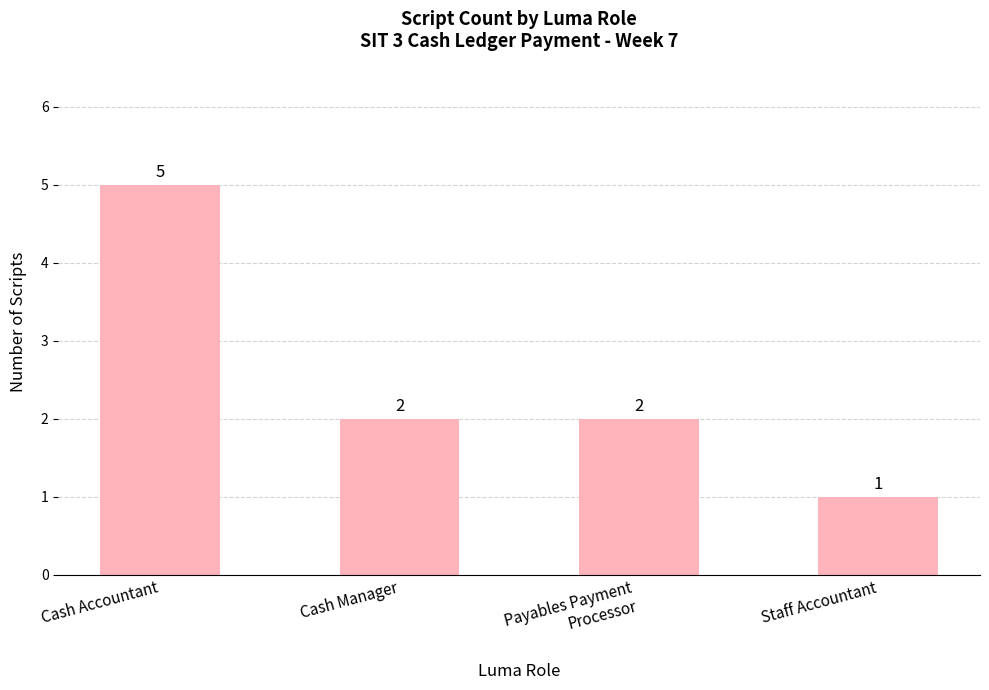

What position from the right is Staff Accountant?

1